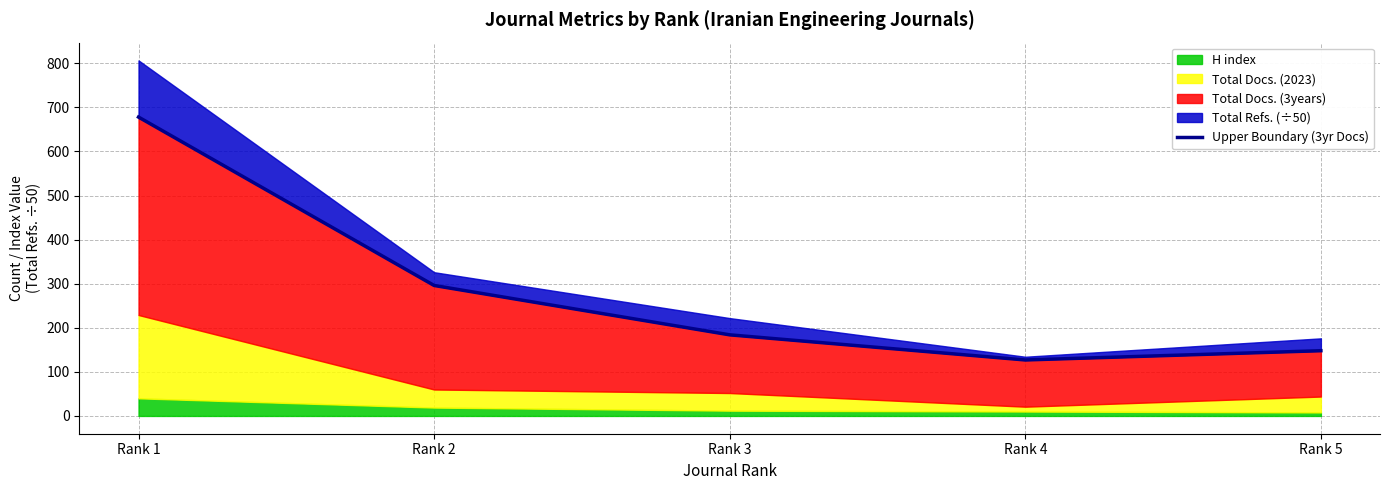

Where does the data first go above 184?

Rank 1